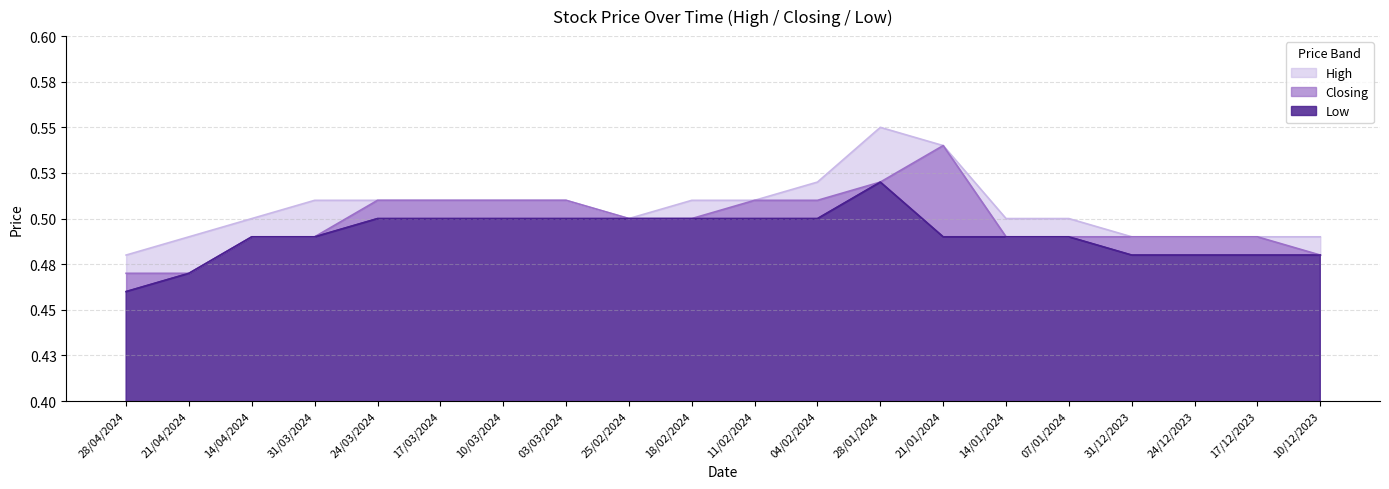

The value of Low at 10/12/2023 is 0.2. True or false?

False